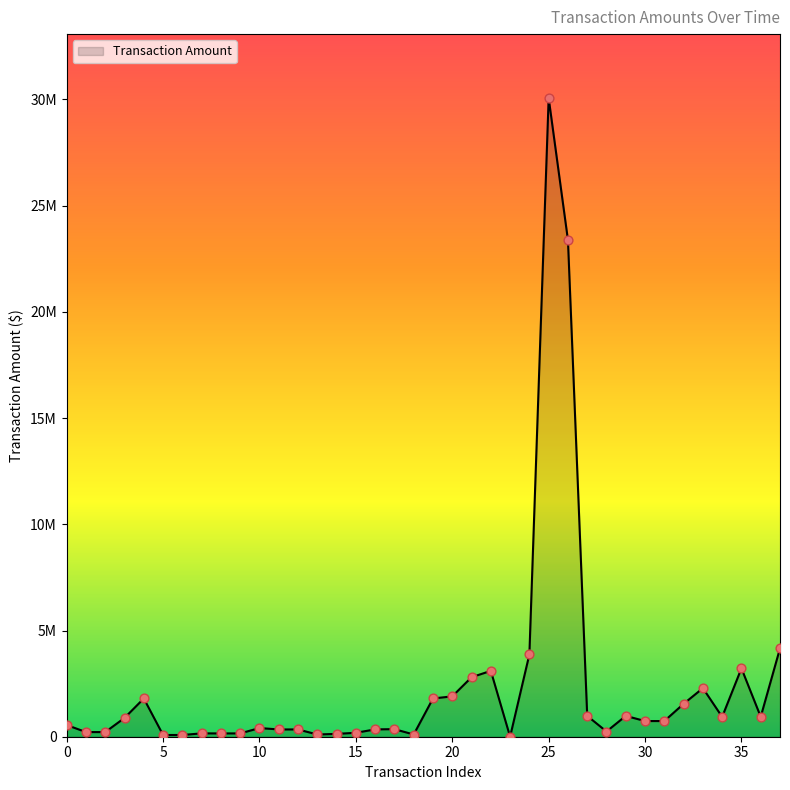

Does the chart have visible grid lines?

No